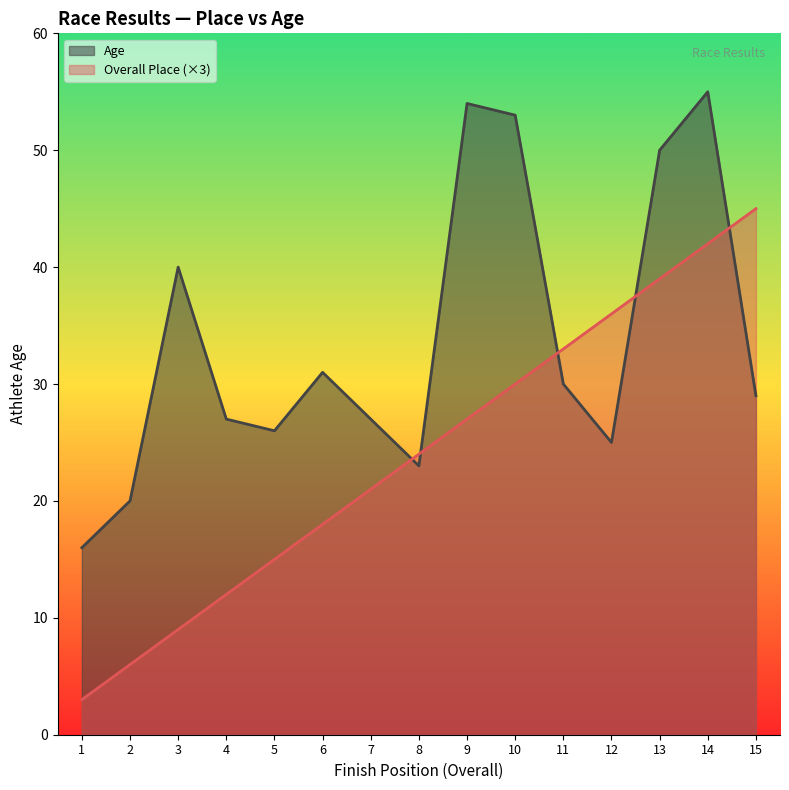

What is the maximum value shown in the chart?

55